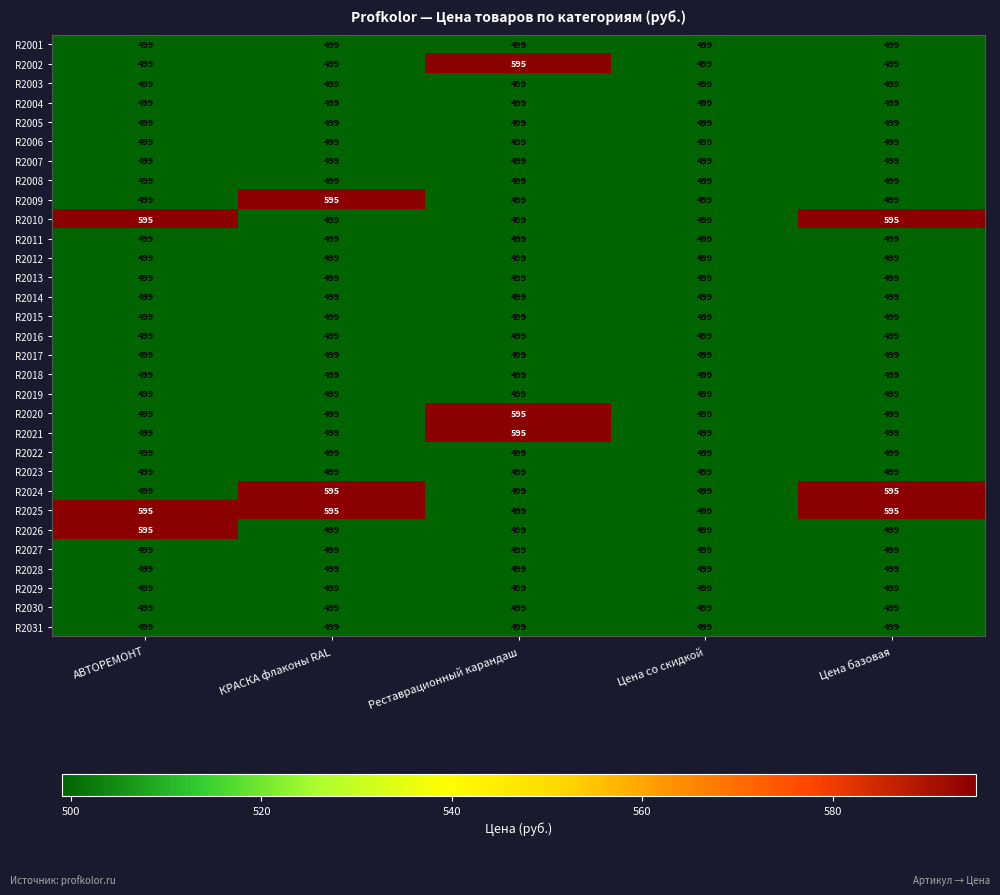

Is it true that R2005 equals 146 at КРАСКА флаконы RAL?

False